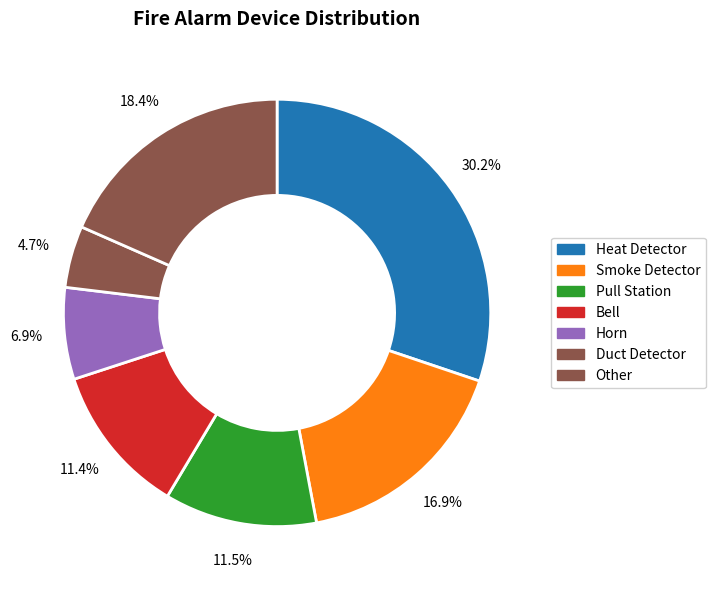

To the nearest percent, what is the average slice percentage?

14%